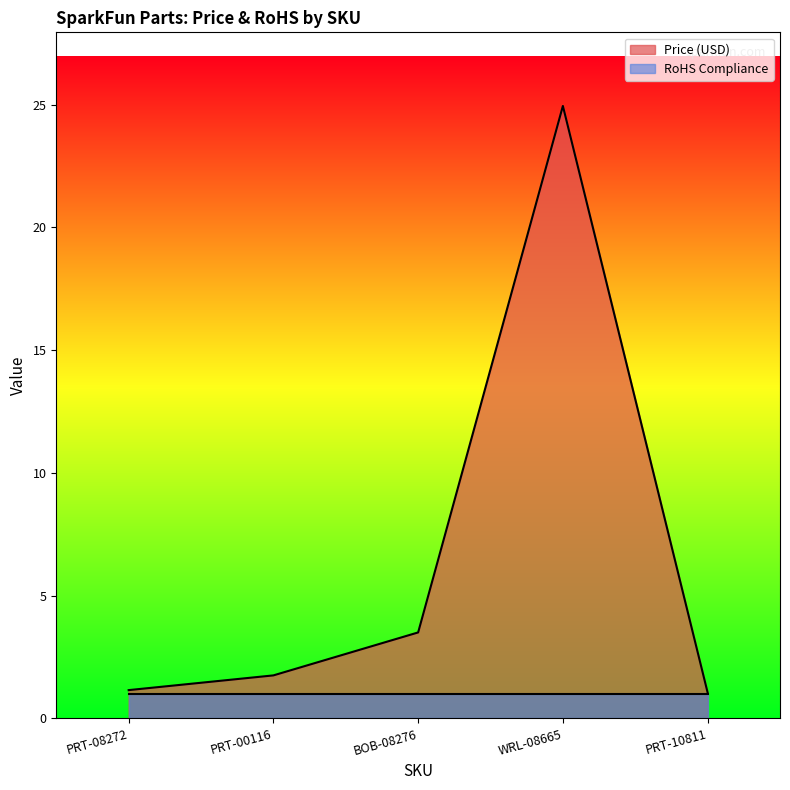

At which category does the chart reach its peak across all series?

WRL-08665